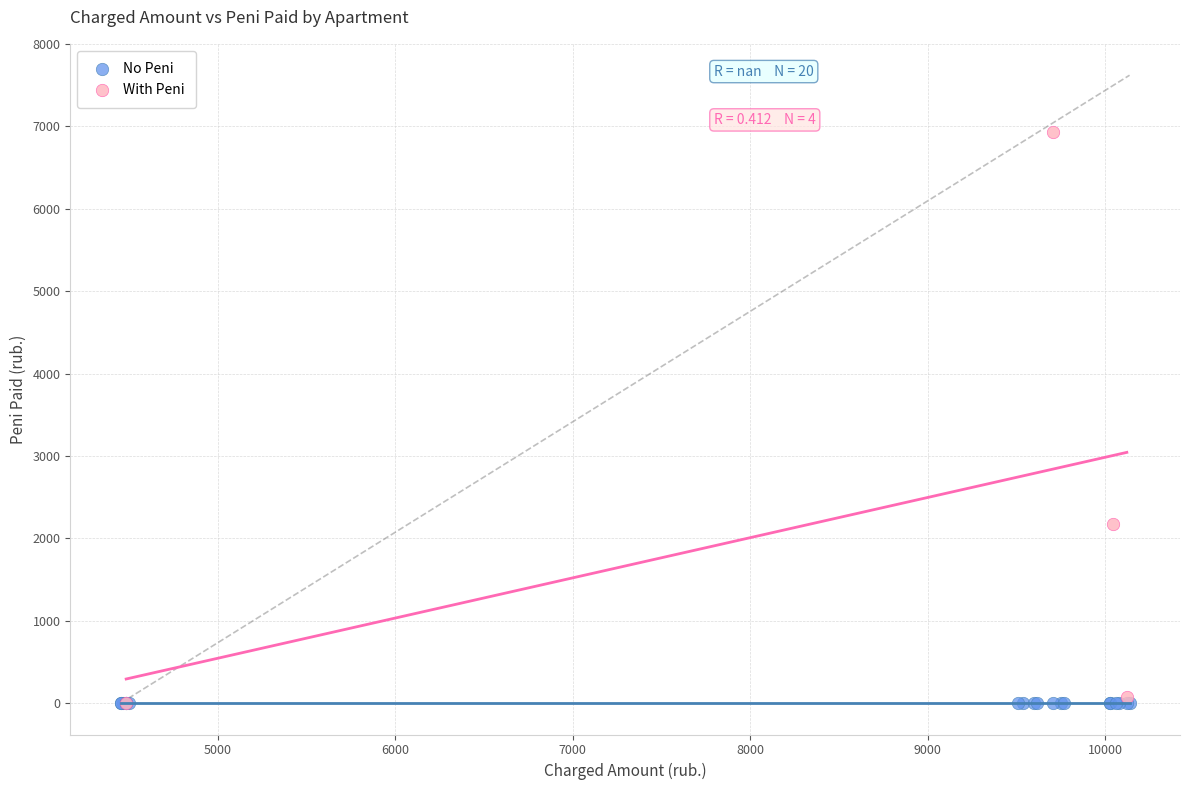

Which series reaches the maximum Y coordinate?

With Peni